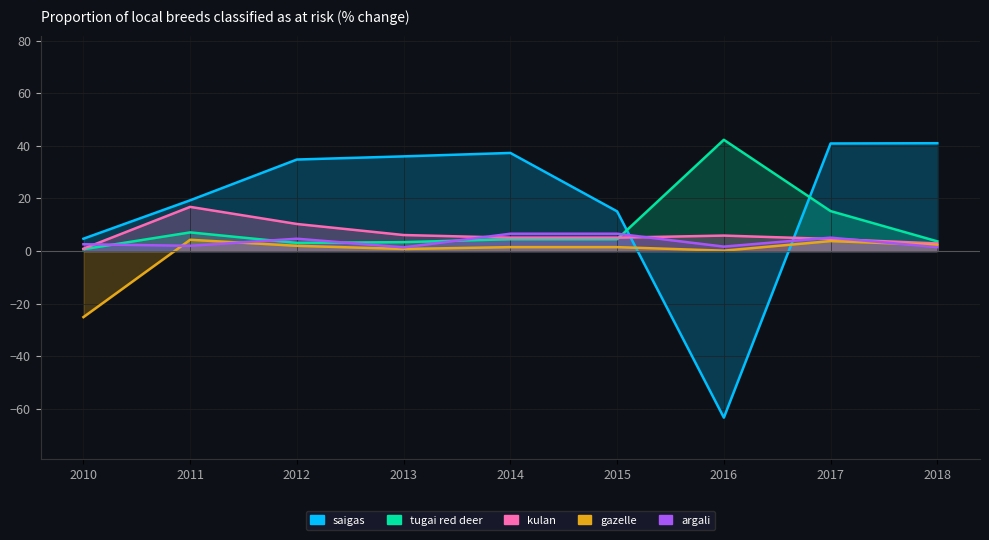

Reading left to right, list all the values displayed in this chart.

saigas: 4.7	19.3	34.8	36.0	37.3	15.1	-63.3	40.9	41.0
tugai red deer: 0.7	7.1	3.1	3.4	4.5	4.5	42.3	15.2	3.7
kulan: 0.9	16.8	10.3	6.1	5.1	5.1	5.9	4.6	2.9
gazelle: -25.1	4.3	2.0	0.8	1.5	1.5	0.2	3.8	2.3
argali: 2.6	2.0	4.7	1.4	6.6	6.6	1.7	5.1	1.5